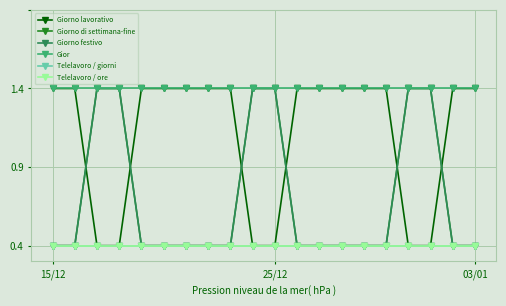

Is this an area chart (filled region under the line)?

No